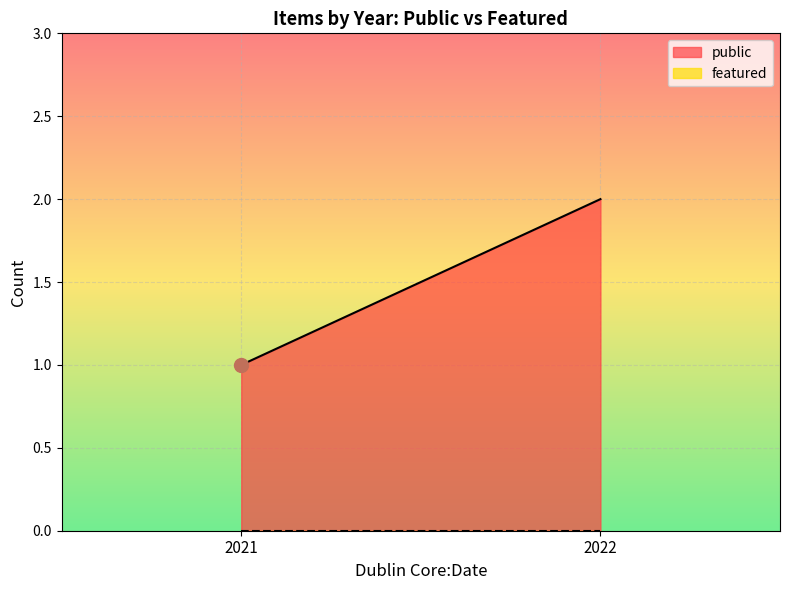

At how many categories does at least one series exceed 0?

2